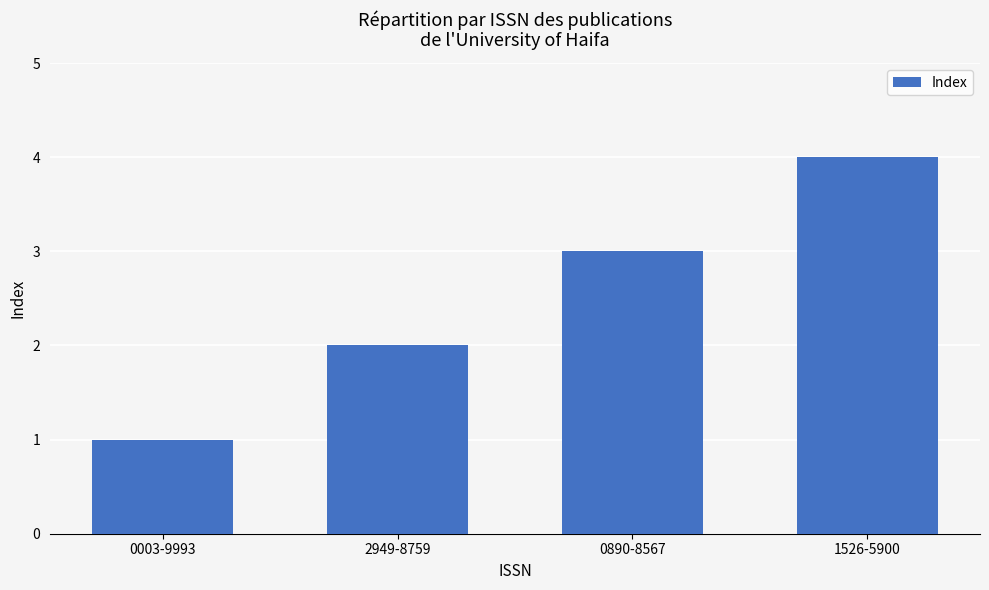

What is the label of the 4th bar from the right?

0003-9993